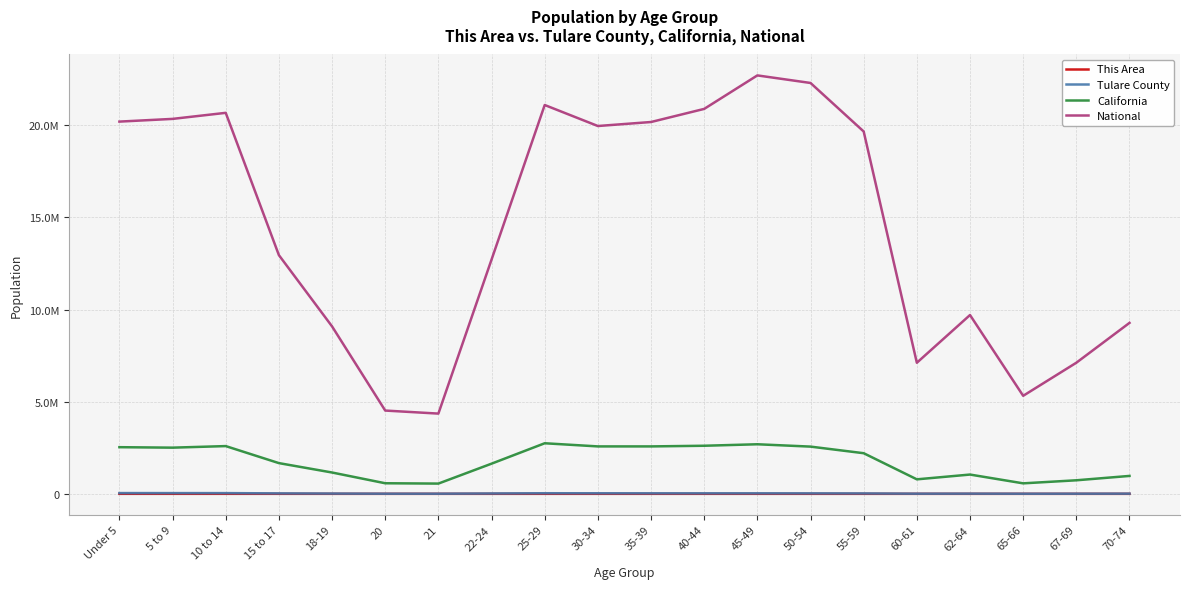

What are all the series names shown in the legend?

This Area, Tulare County, California, National